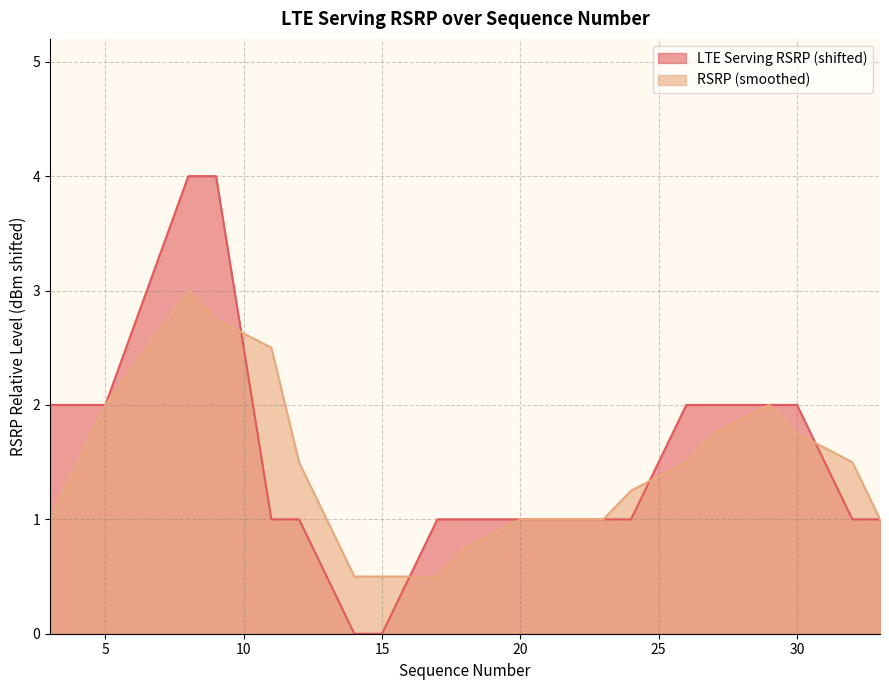

True or false: the data shows 1 at 23.

False